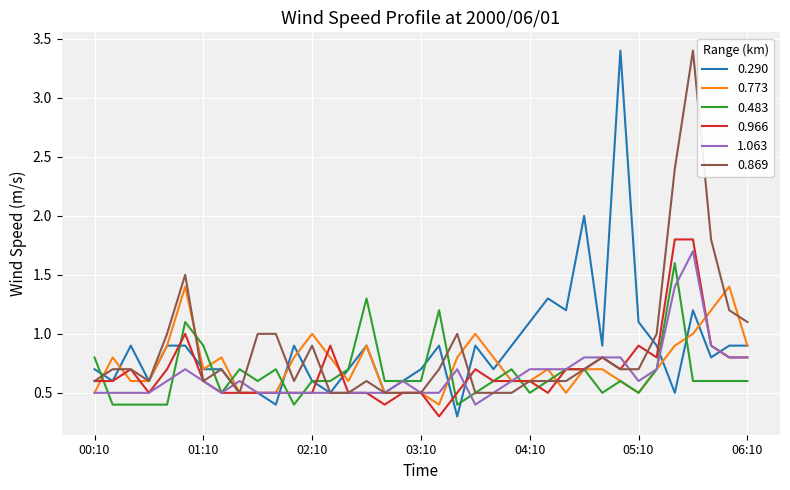

True or false: 0.483 has more than 1 interior local peaks.

True